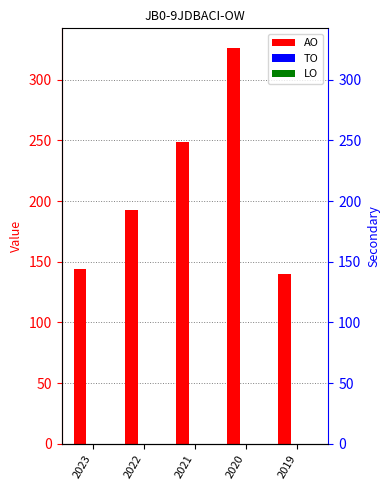

Reading left to right, what are all the values shown in this chart?

AO: 144	193	249	326	140
TO: 0	0	0	0	0
LO: 0	0	0	0	0